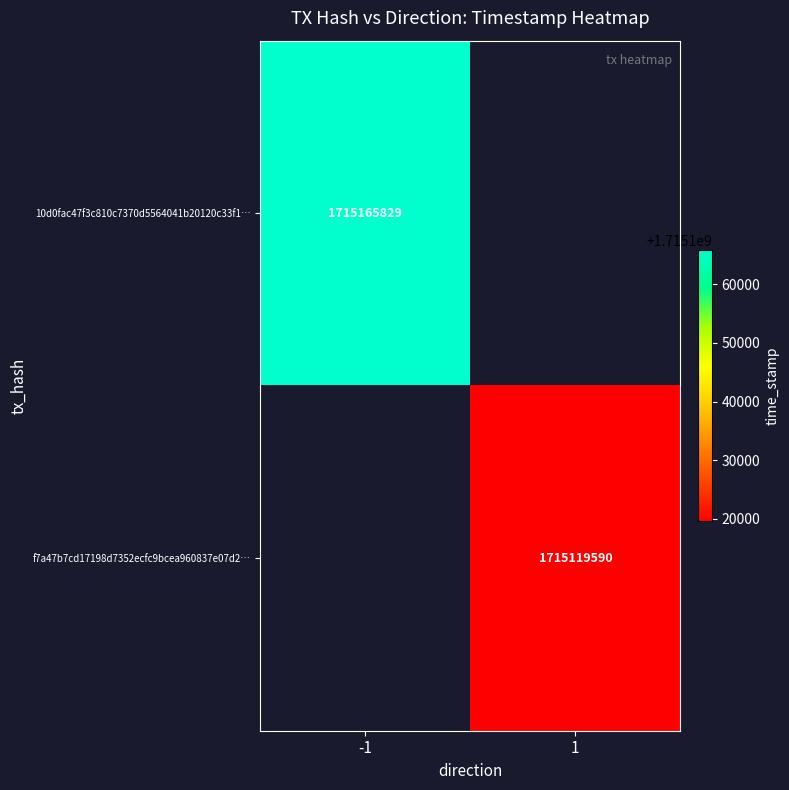

Is it true that 10d0fac47f3c810c7370d5564041b20120c33f1… equals 2408711019 at -1?

False